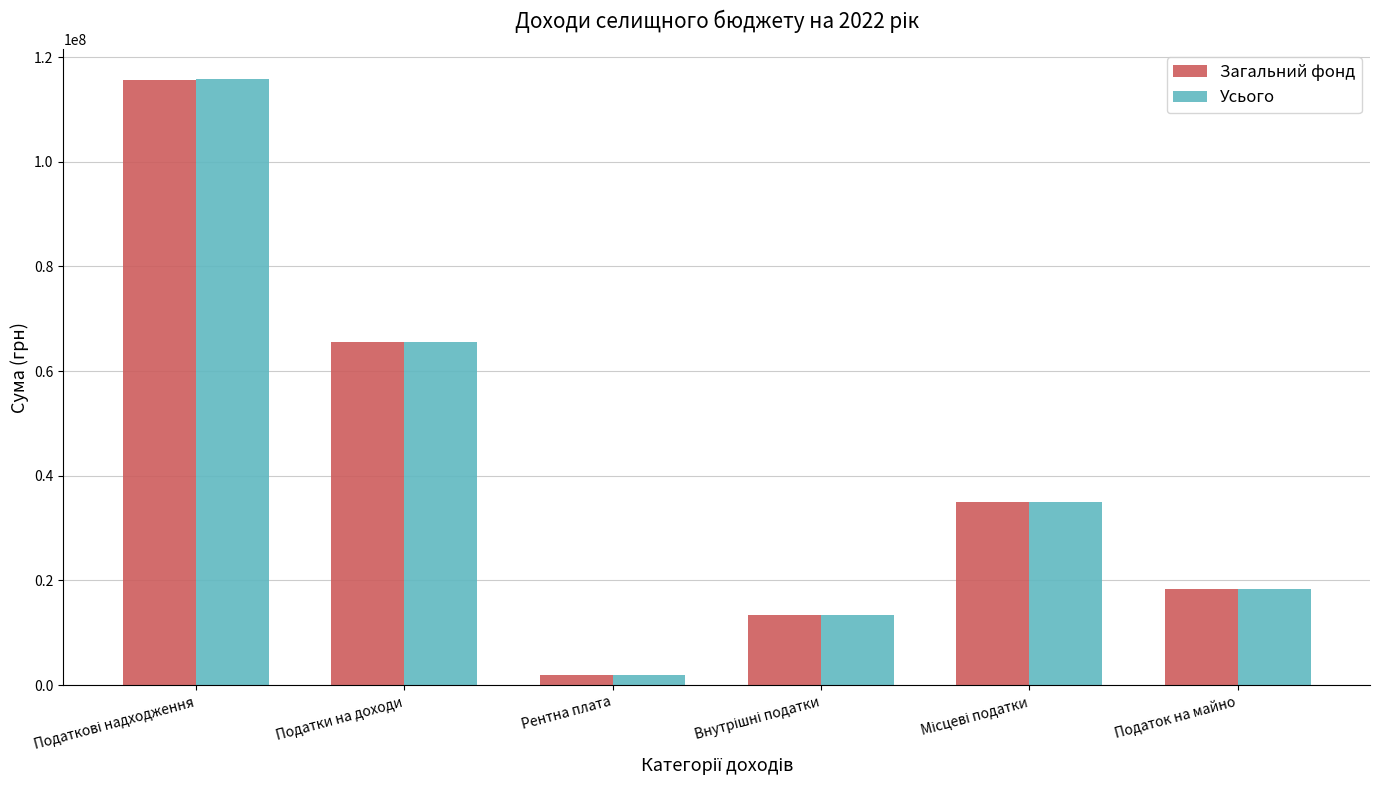

At how many categories does at least one series exceed 10781606?

5